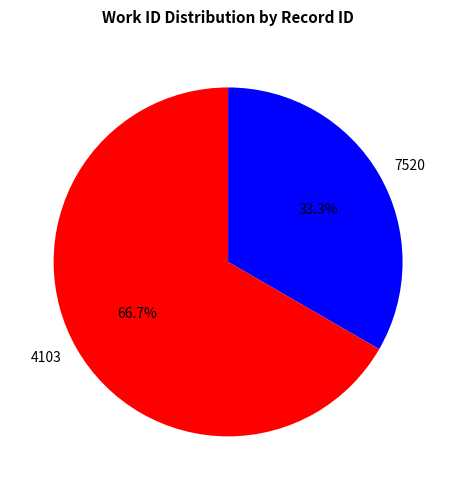

What is the ratio of the value at 7520 to the value at 4103?

0.5